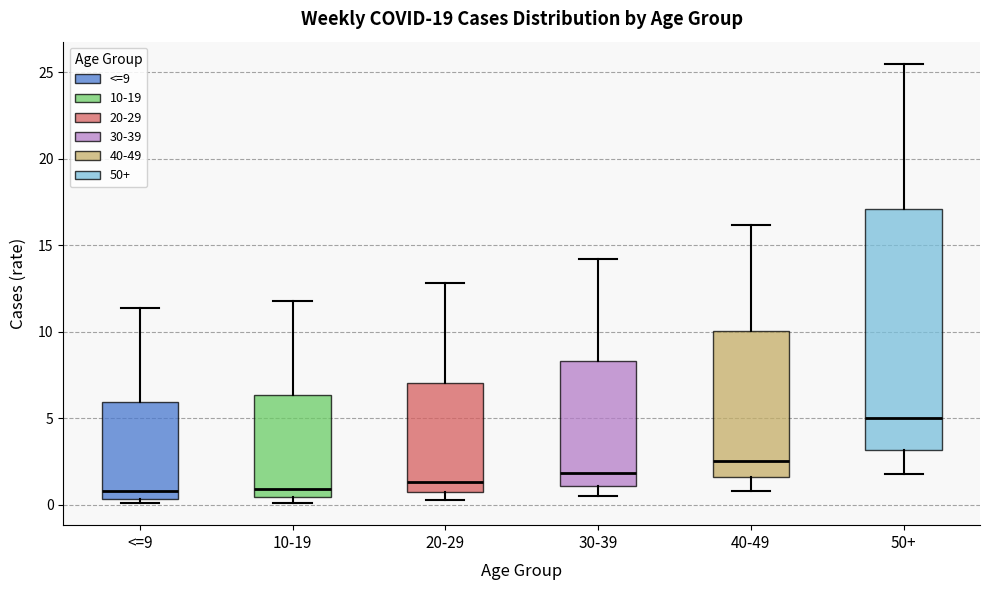

Which box is the tallest, from its lower edge to its upper edge?

50+